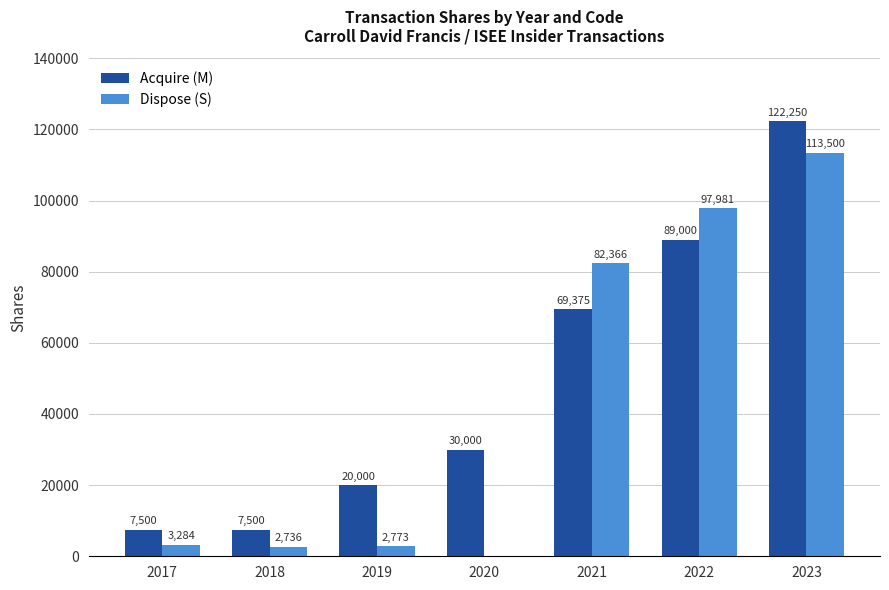

Are the bars grouped side by side (vs. stacked)?

Yes